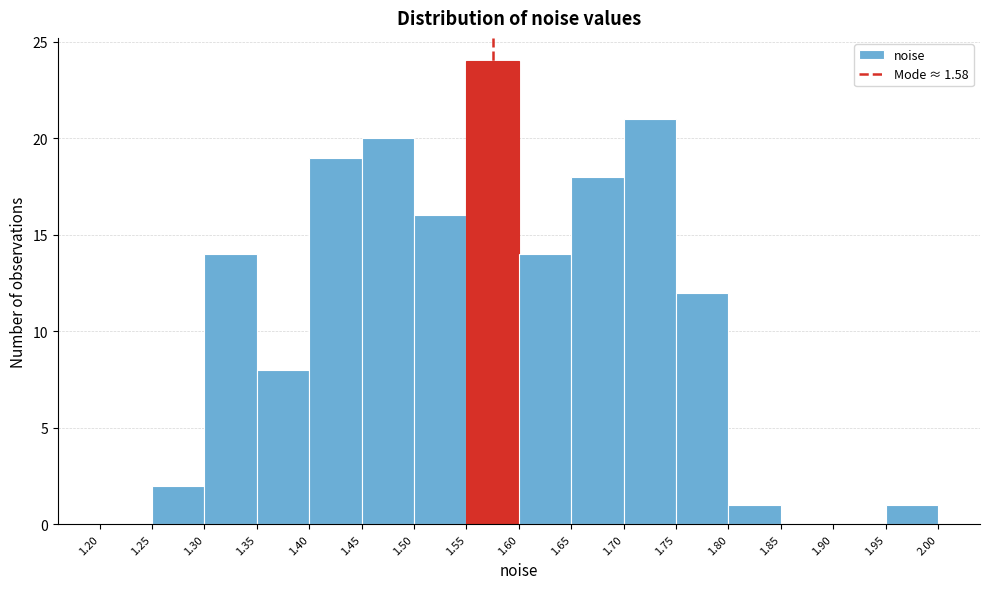

Which range on the x-axis has the tallest bar?

1.55 to 1.60